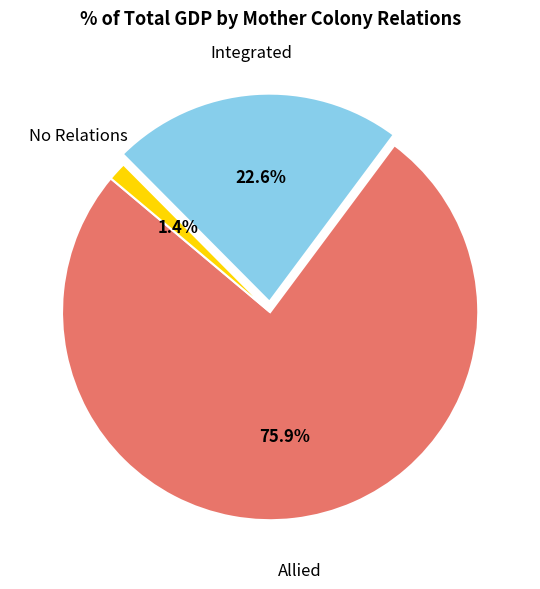

Count the number of slices in the pie.

3